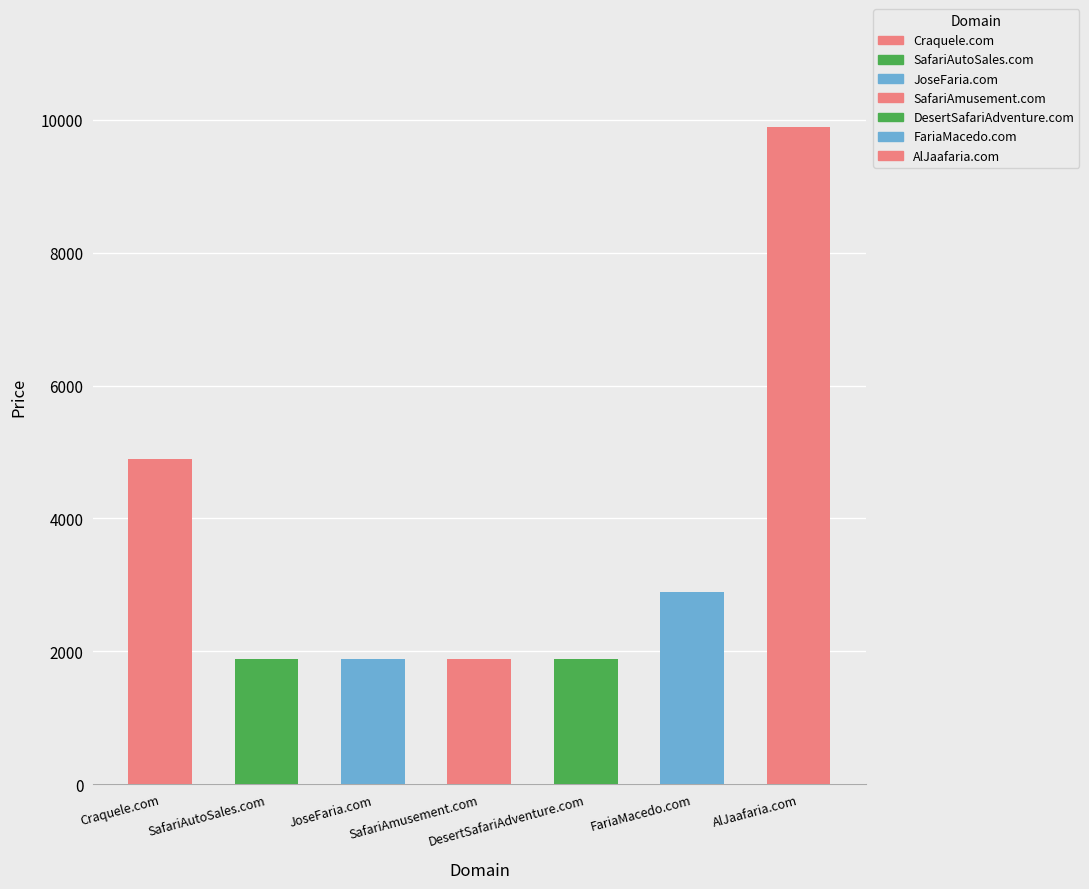

Count the number of values greater than 1888.

3